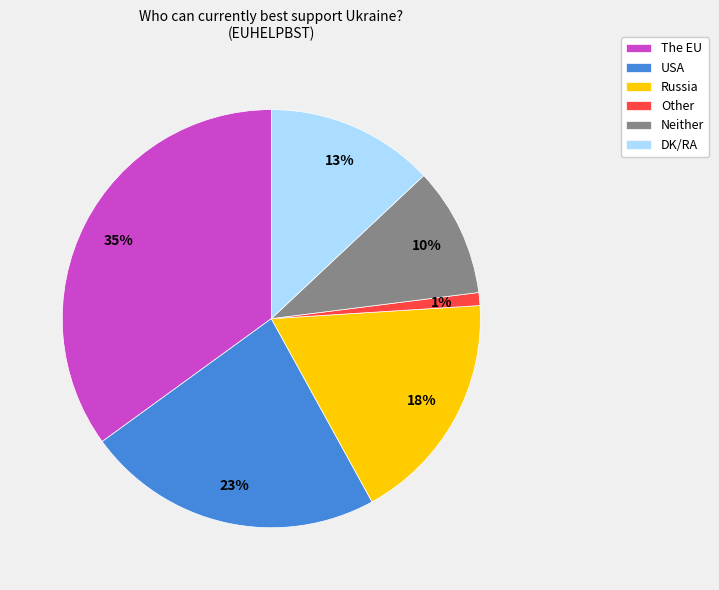

Is Russia the majority of the pie?

No